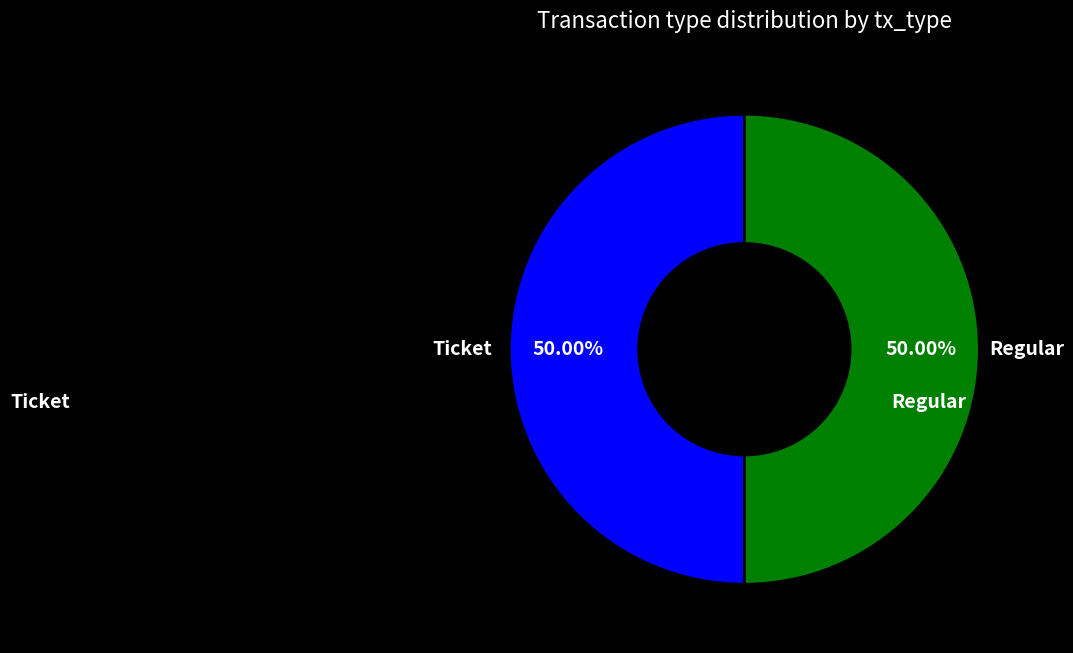

Count the number of slices in the pie.

2